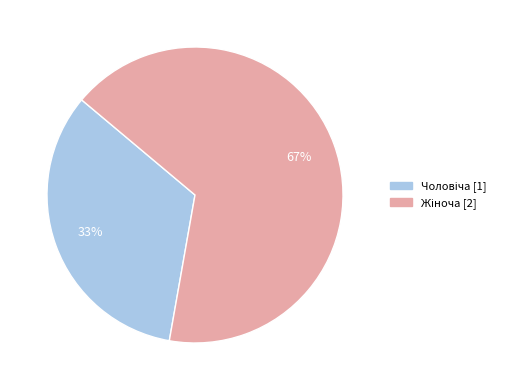

To the nearest percent, what is the average slice percentage?

50%